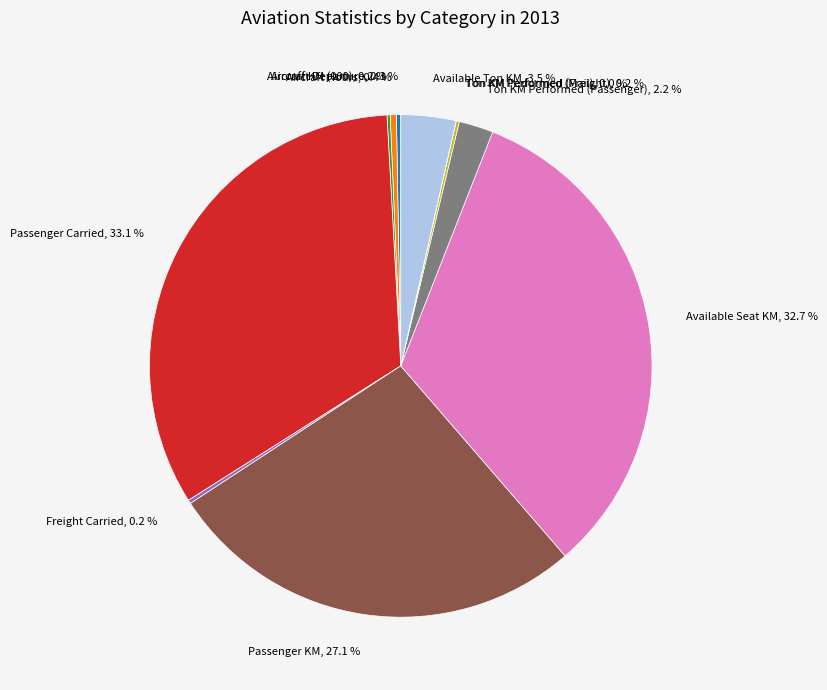

Is there any slice that represents more than half of the pie?

No